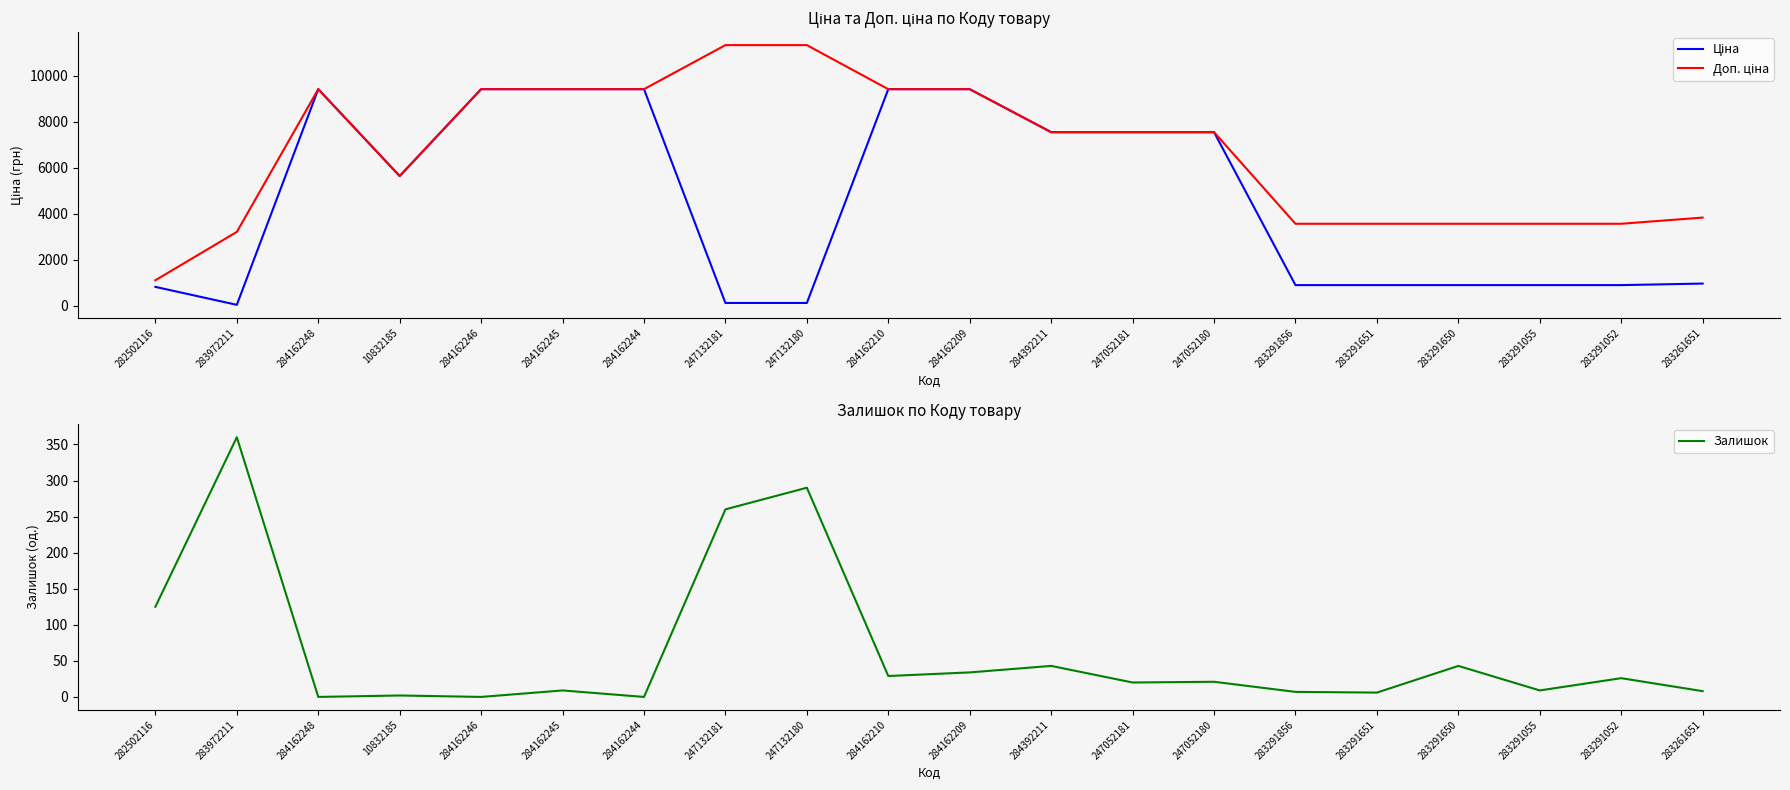

Between 284162210 and 284162209, which is larger?

284162210